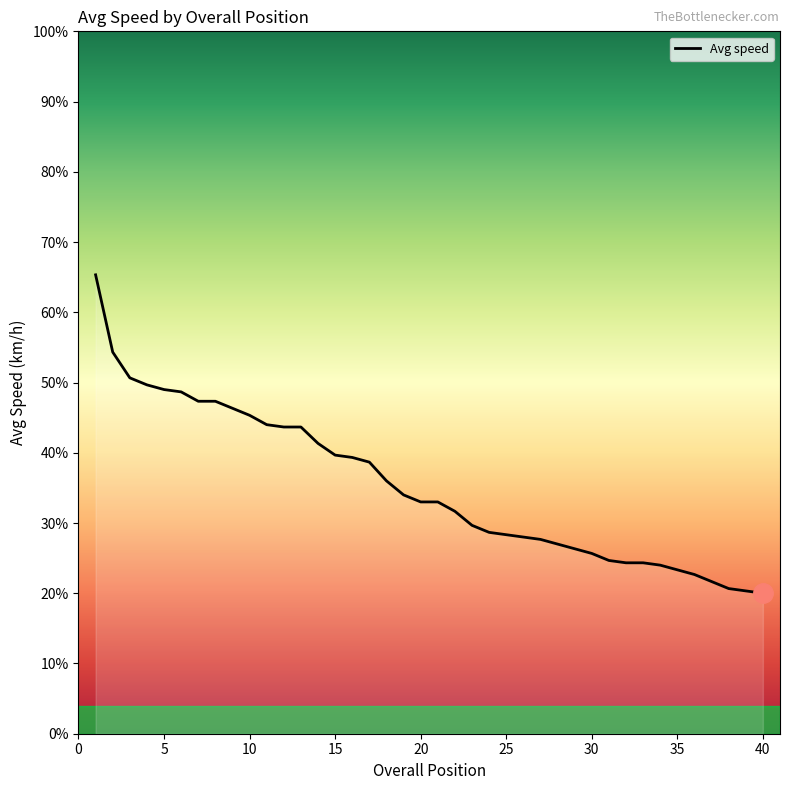

At which category does the chart reach its minimum across all series?

40